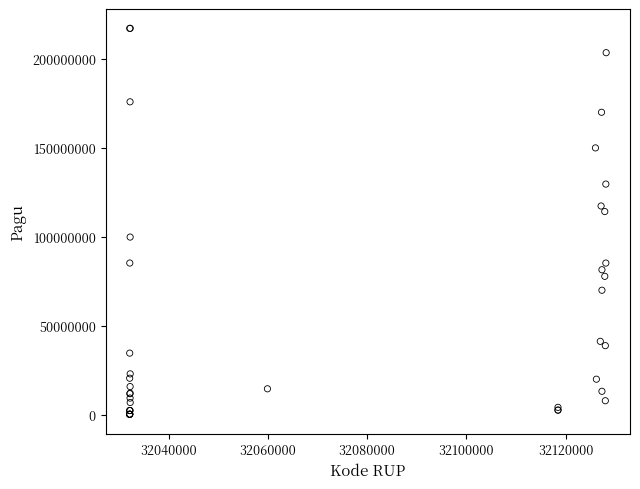

What Y value in the scatter plot is closest to 108830000?

114296000